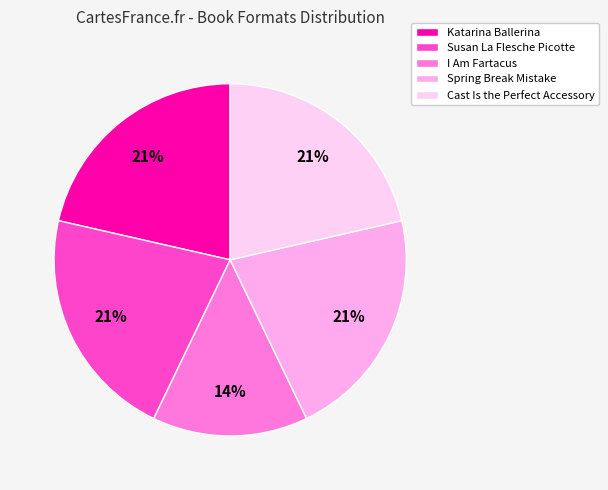

What percentage is the Katarina Ballerina slice, to the nearest percent?

21%